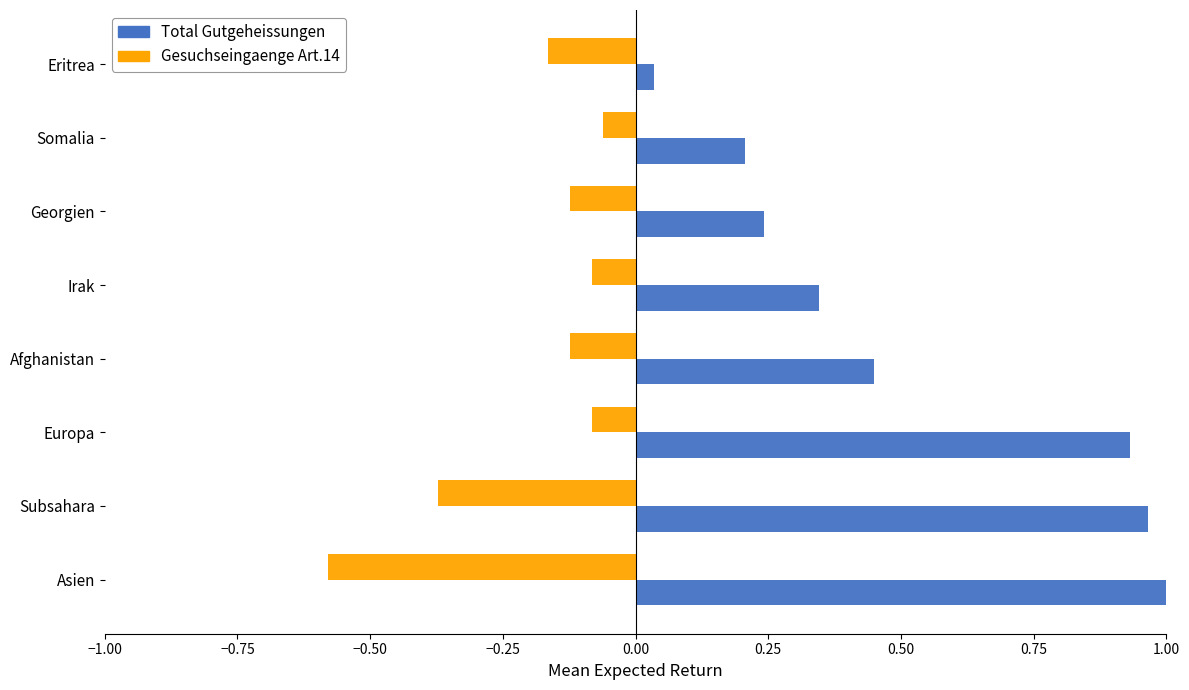

Which category has the lowest value across all series?

Asien